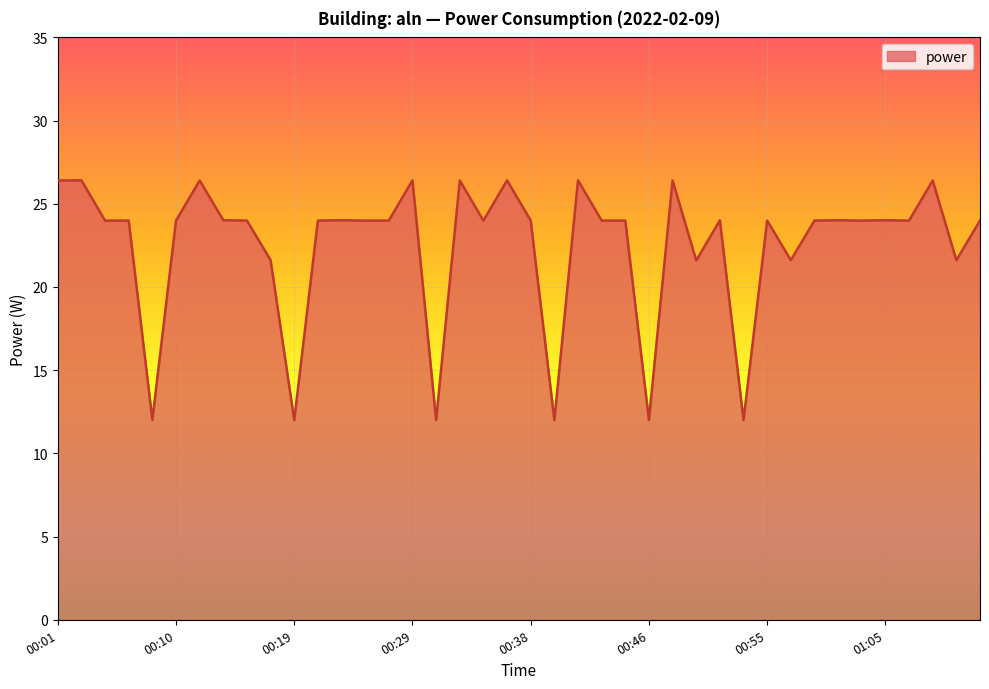

What is the smallest value displayed?

12.0